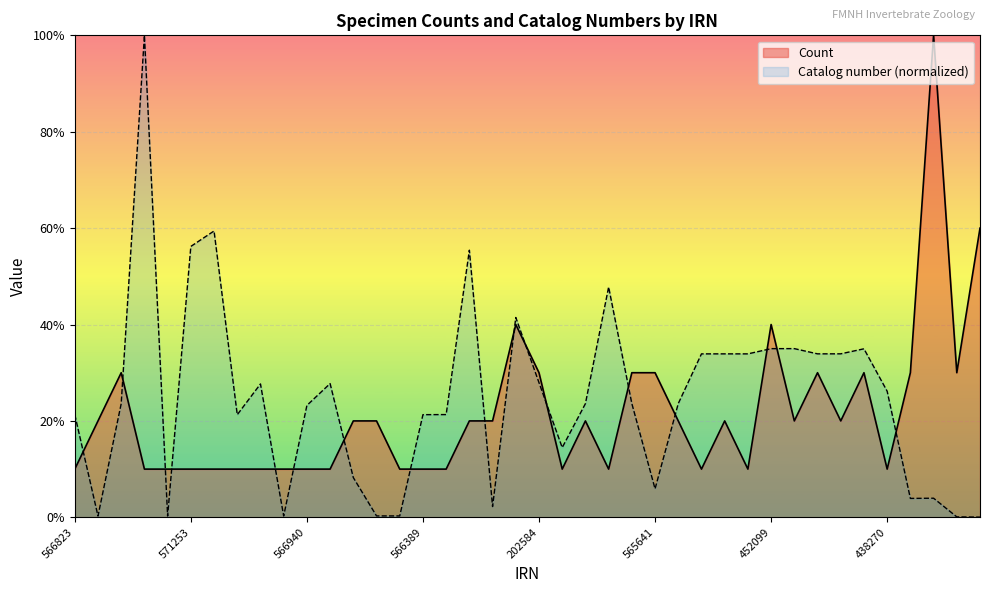

The value of Catalog number (scaled) at 449223 is 18.0. True or false?

False